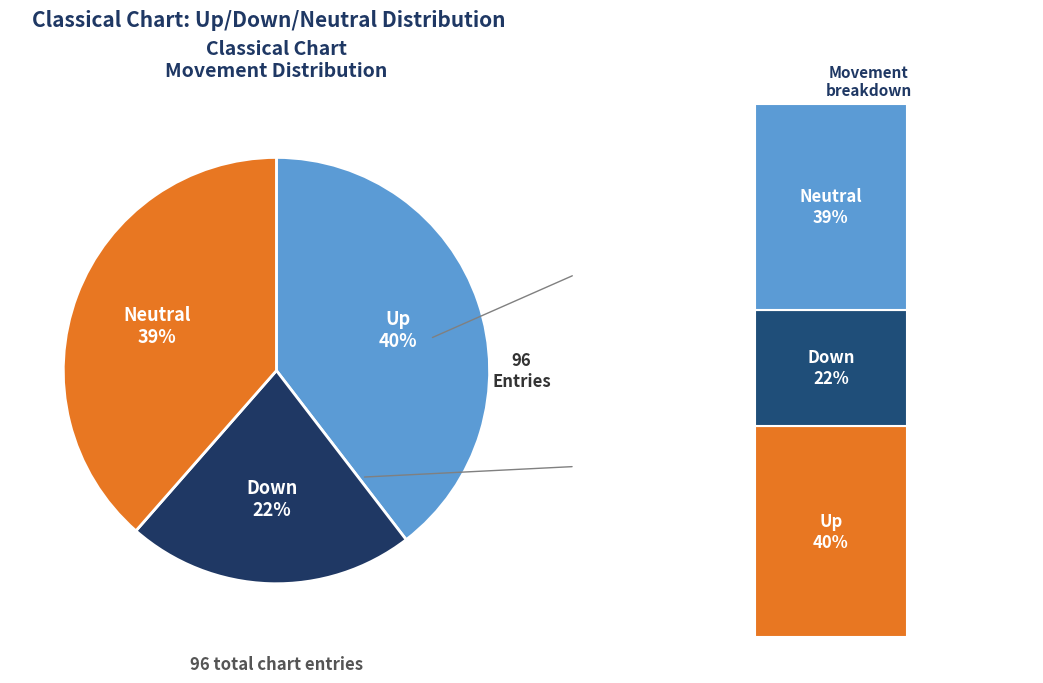

The - slice represents 20% of the pie. True or false?

False